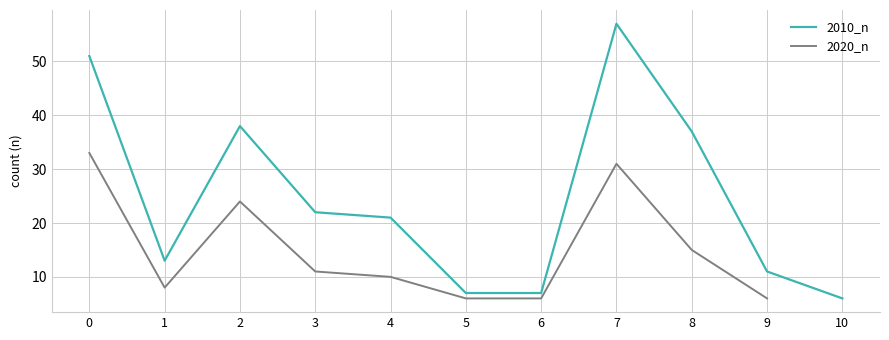

List the series in order of their peak value, highest first.

2010_n, 2020_n